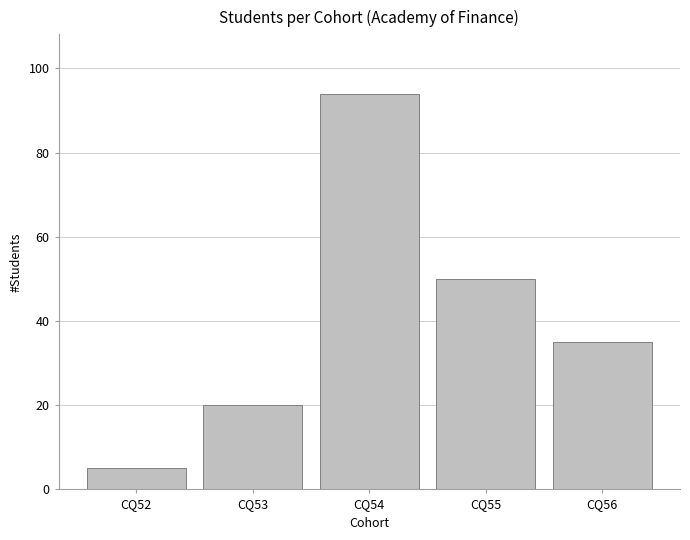

Reading left to right, list all the values displayed in this chart.

5	20	94	50	35